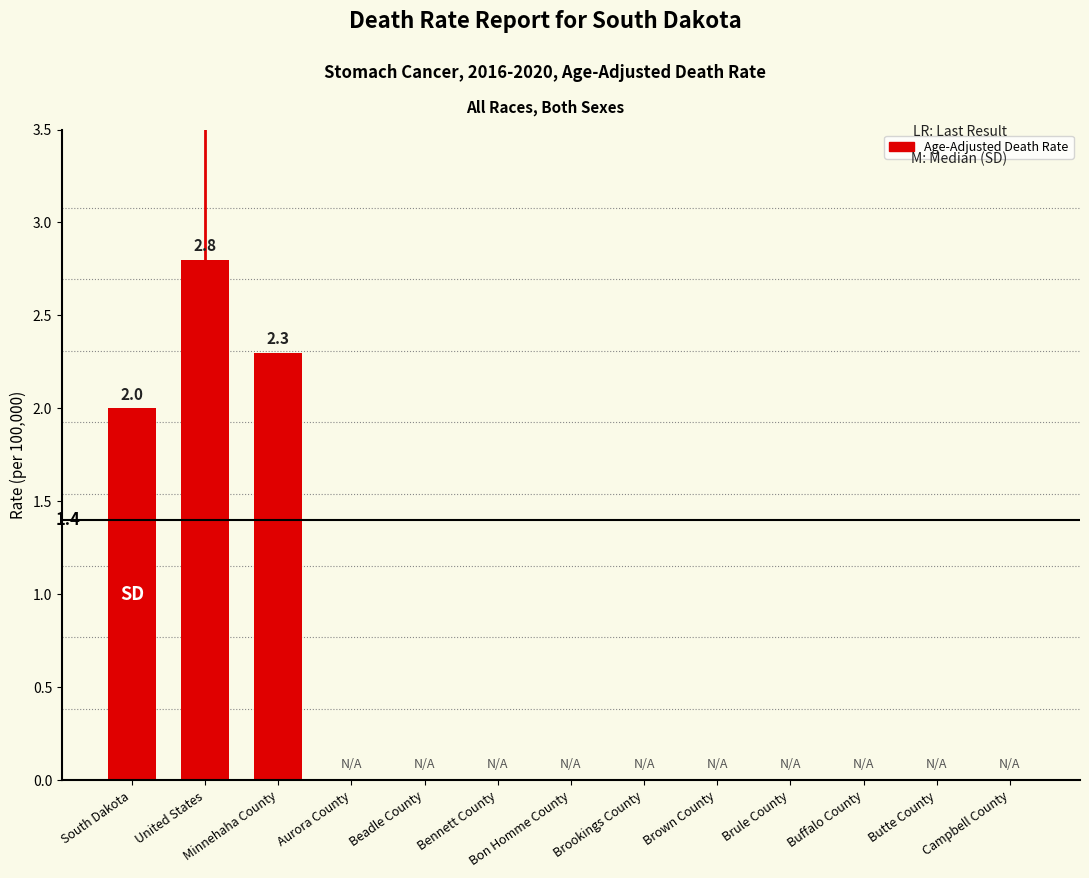

What is the sum of all values?

7.1